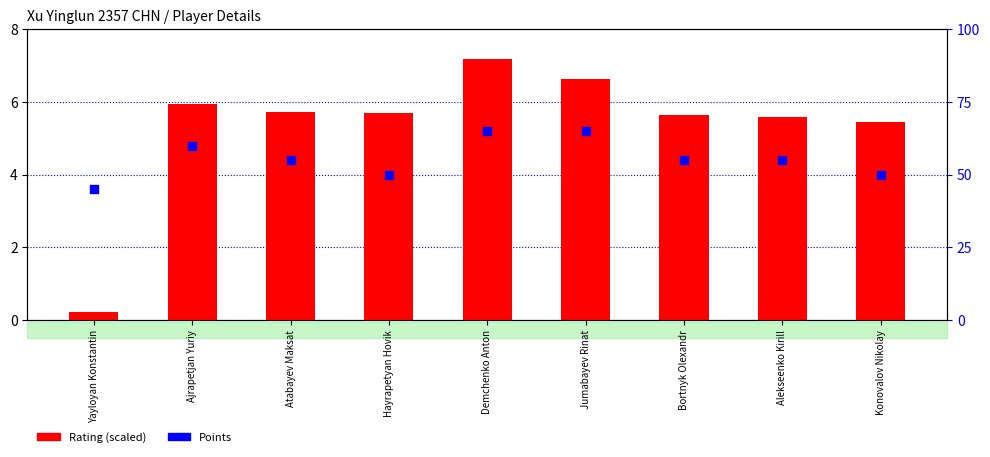

Is the value of Rating (scaled: (R-1900)/100) at Atabayev Maksat greater than the value of Points at Yayloyan Konstantin?

Yes